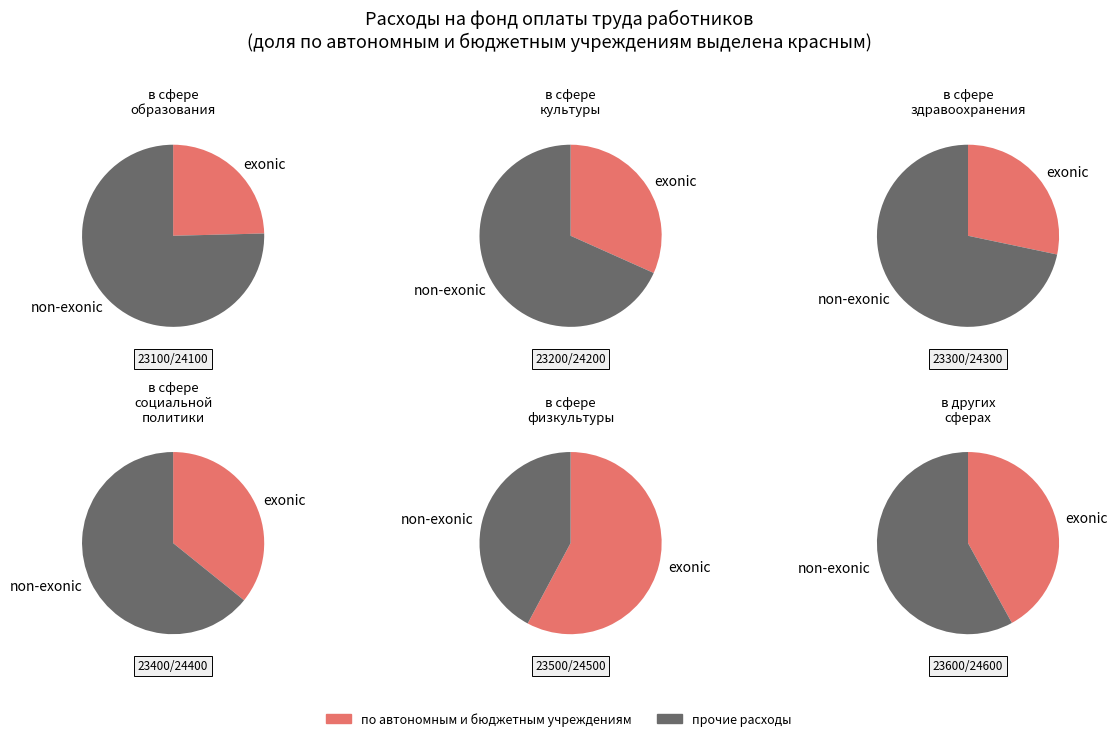

Is it true that в сфере образования is 24% of the pie?

True